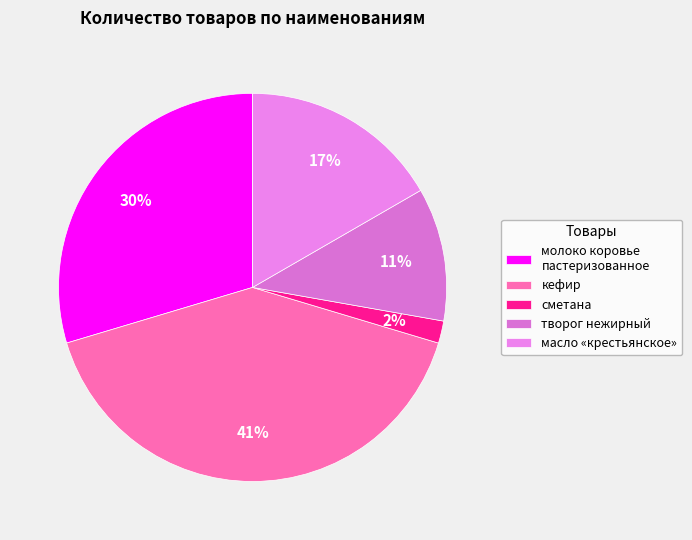

What percentage is the сметана slice, to the nearest percent?

2%